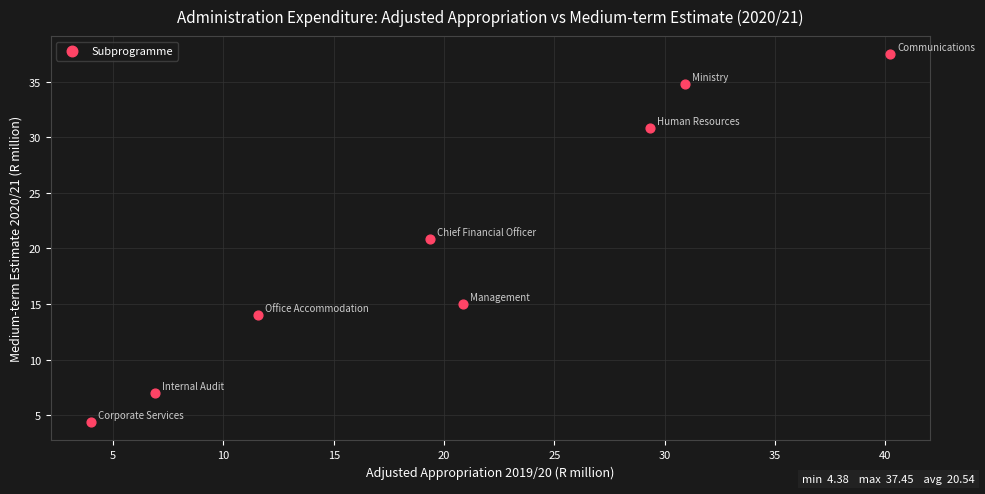

What Y value in the scatter plot is closest to 20?

20.9